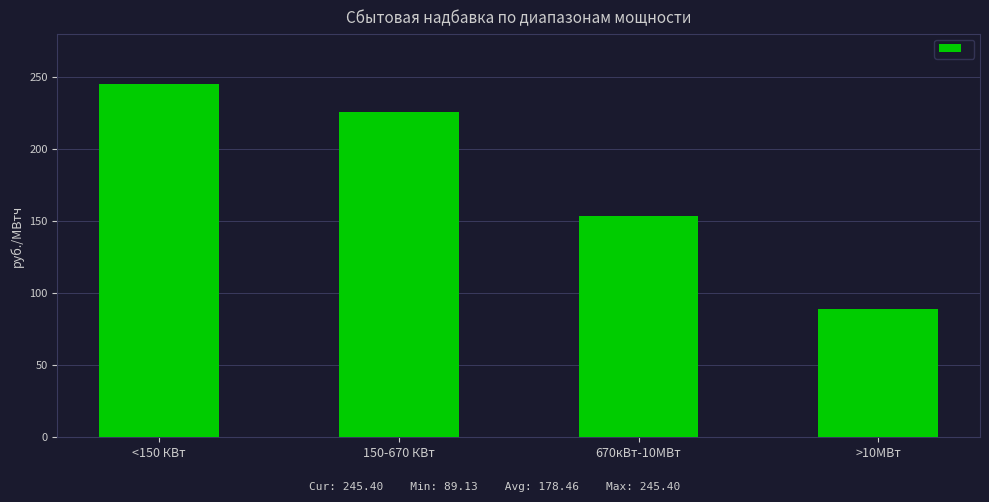

The value at 670кВт-10МВт is 245.1. True or false?

False